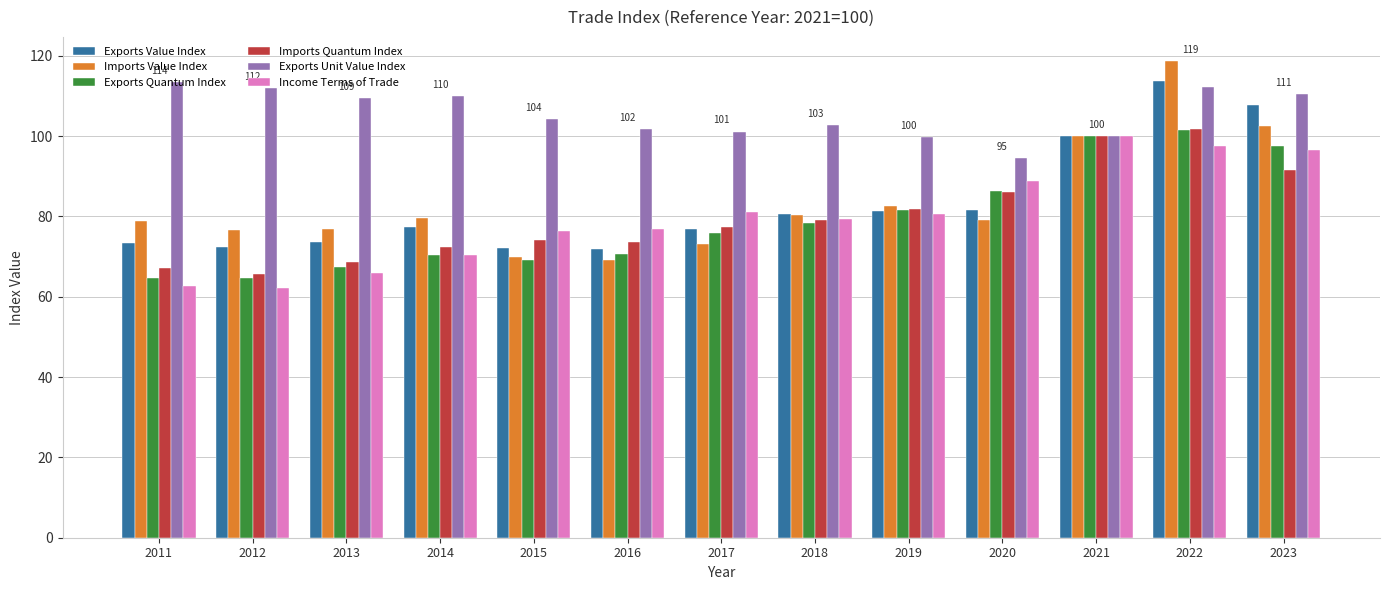

What is the greatest value displayed?

118.8